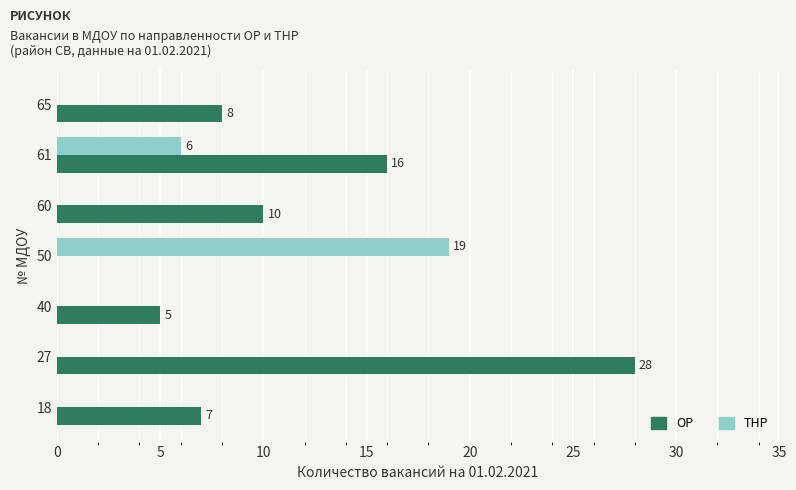

At which category is the sum across all series the highest?

27